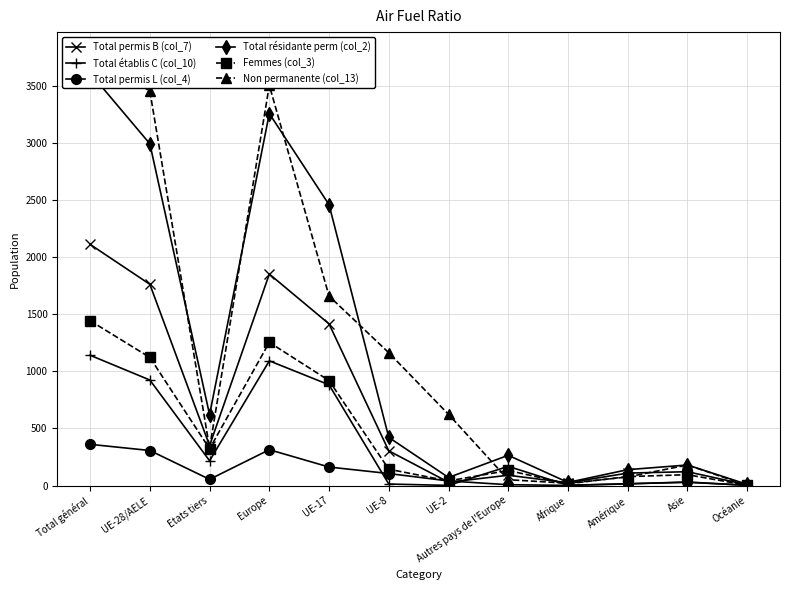

True or false: Total permis L (col_4) has a value of 105 at UE-8.

True